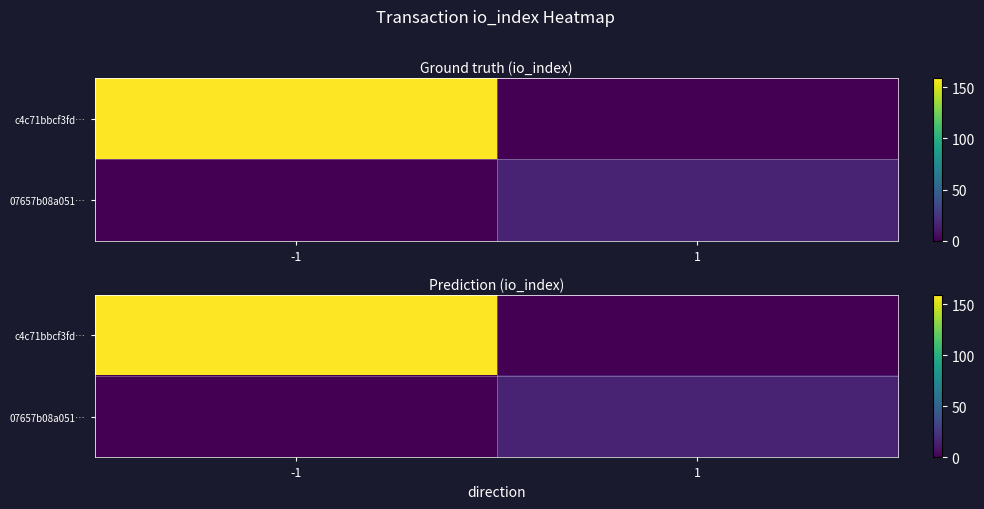

The 07657b08a051… series shows 0 at -1. True or false?

True